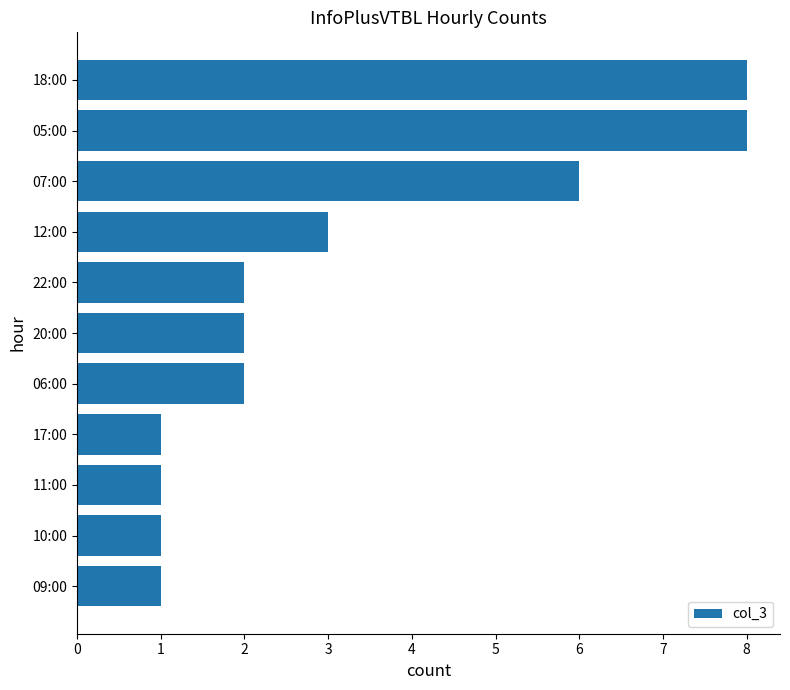

Where is the data nearest to the value 4?

12:00